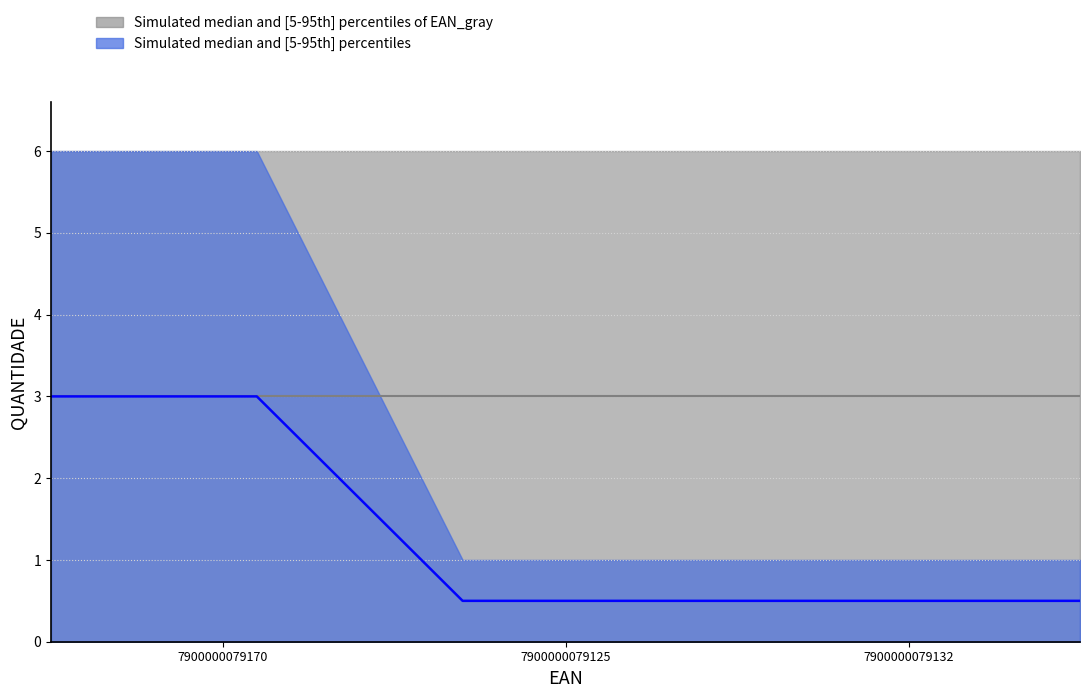

What is the label of the 1st point from the right?

7900000079132